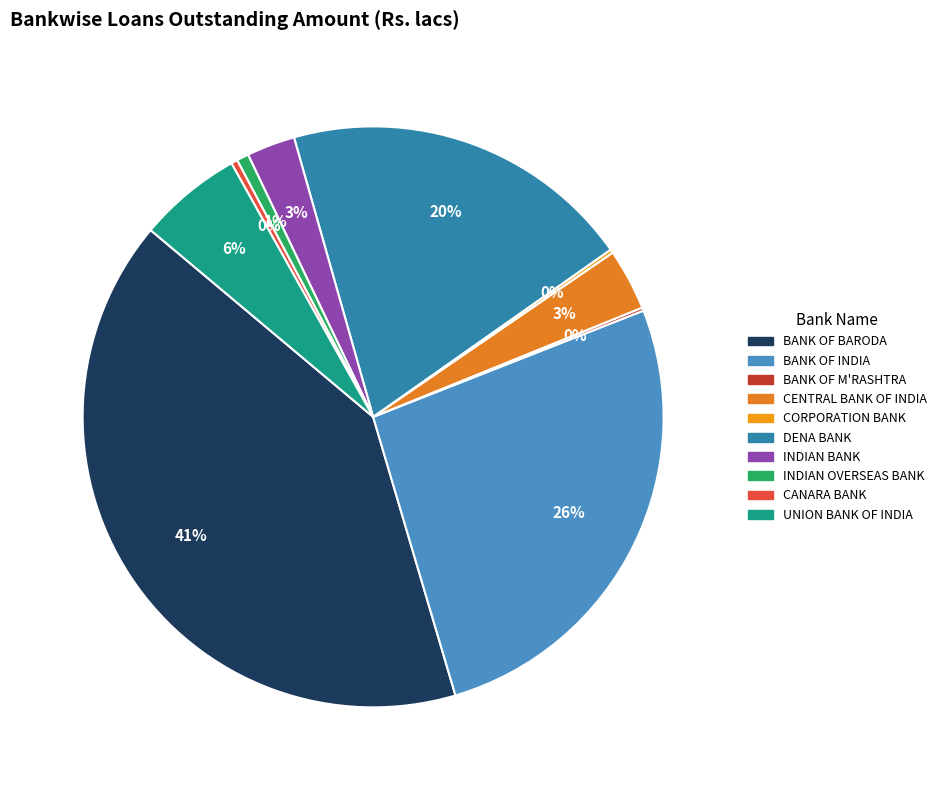

Which slice is the smallest?

BANK OF M'RASHTRA